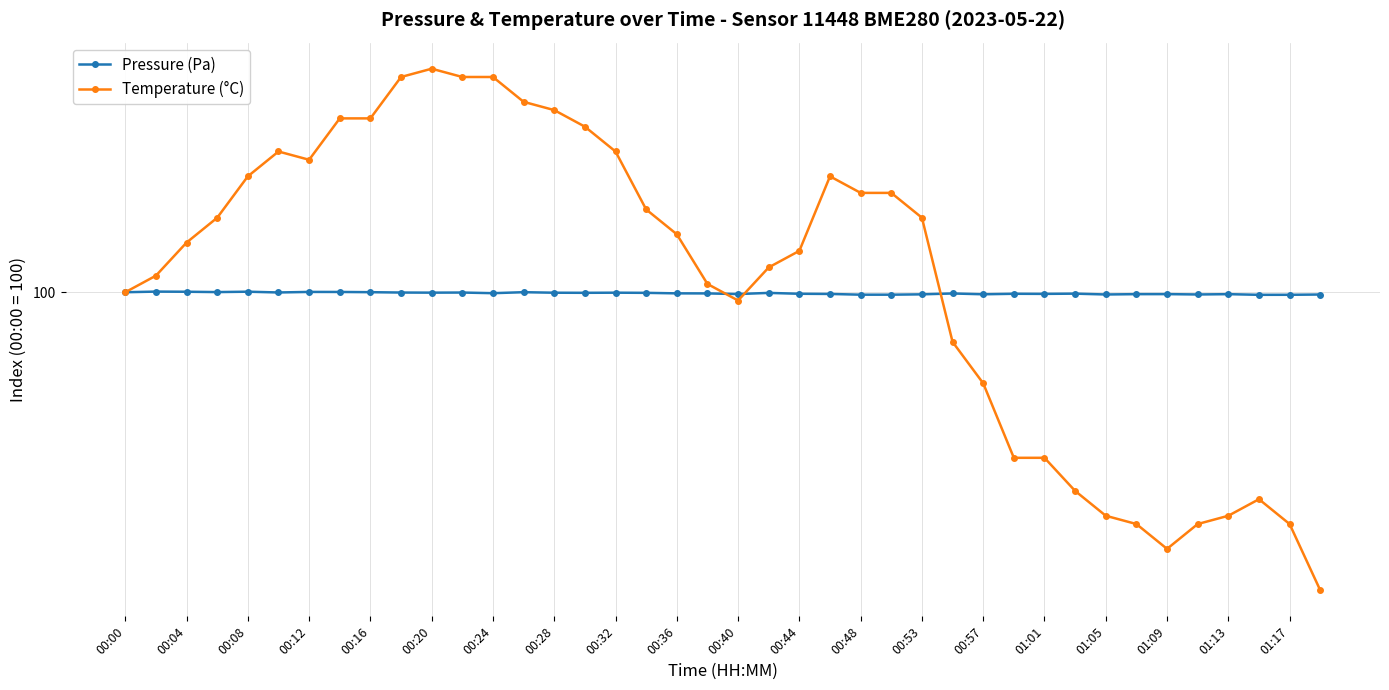

Does the chart display data point markers on the line(s)?

Yes